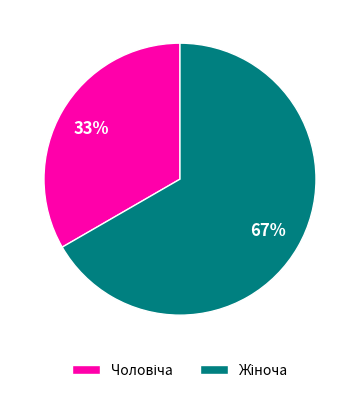

Count the number of slices in the pie.

2